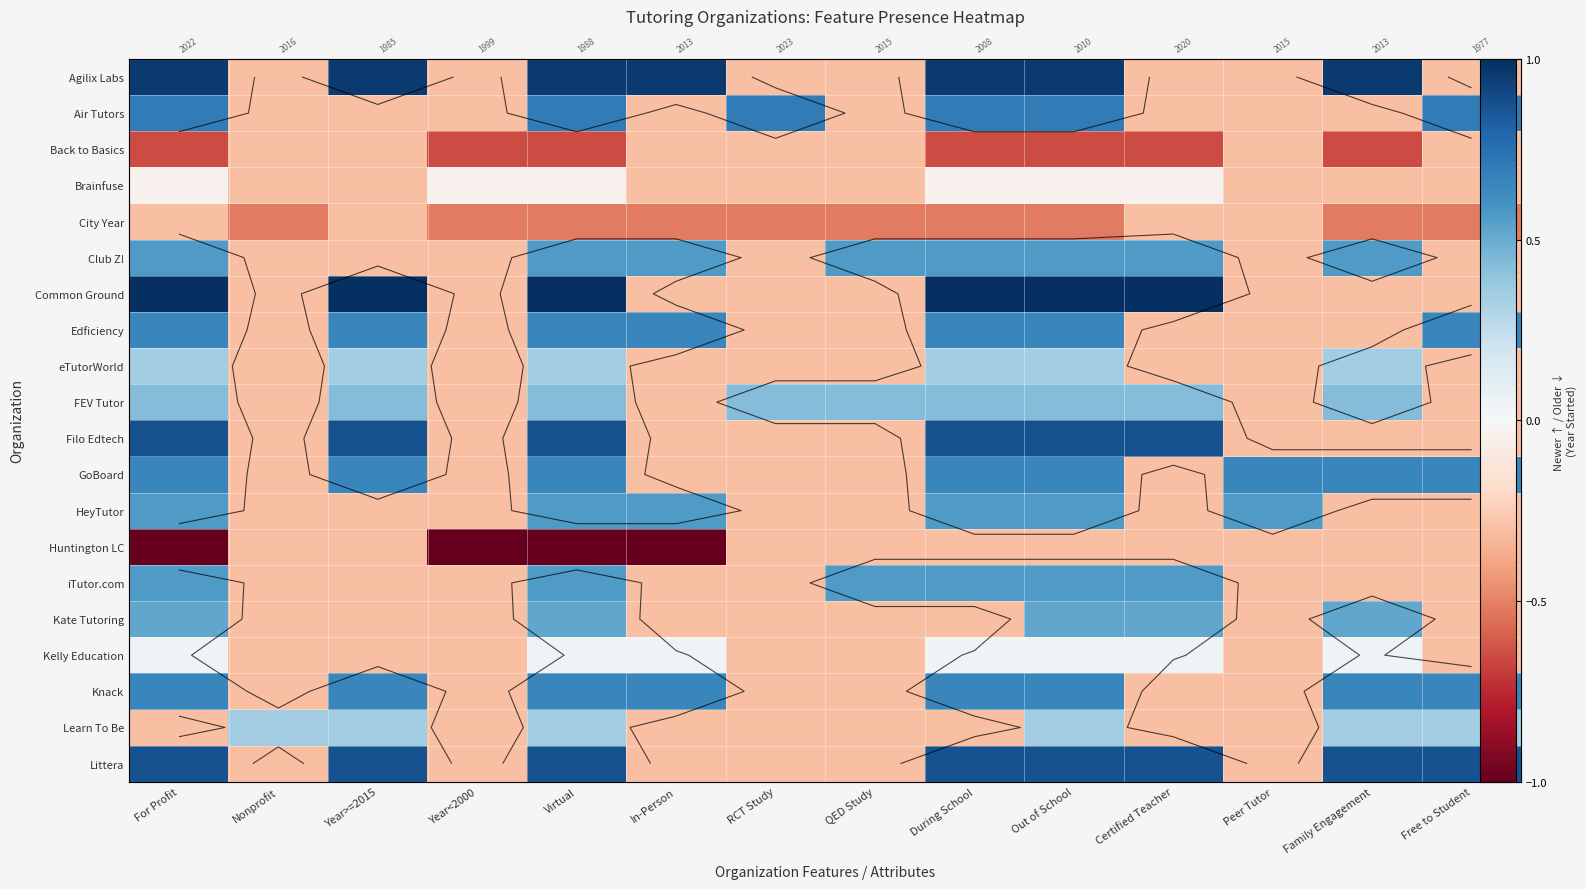

Which has a higher value, Certified Teacher or Family Engagement?

Family Engagement